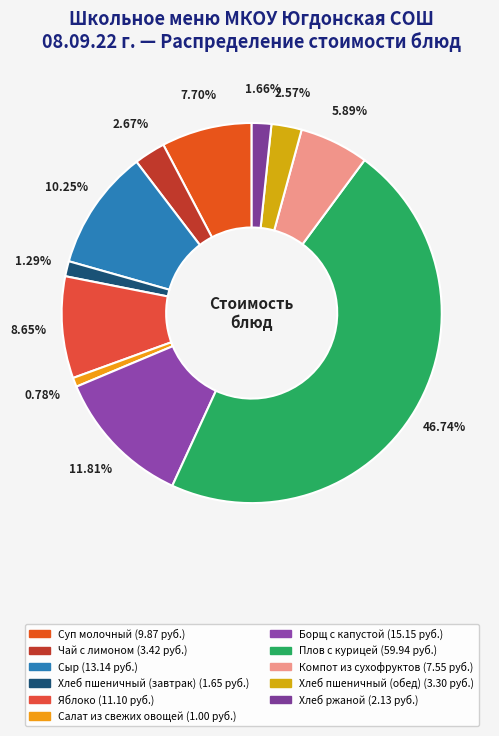

Which category has the biggest portion of the pie?

Плов с курицей